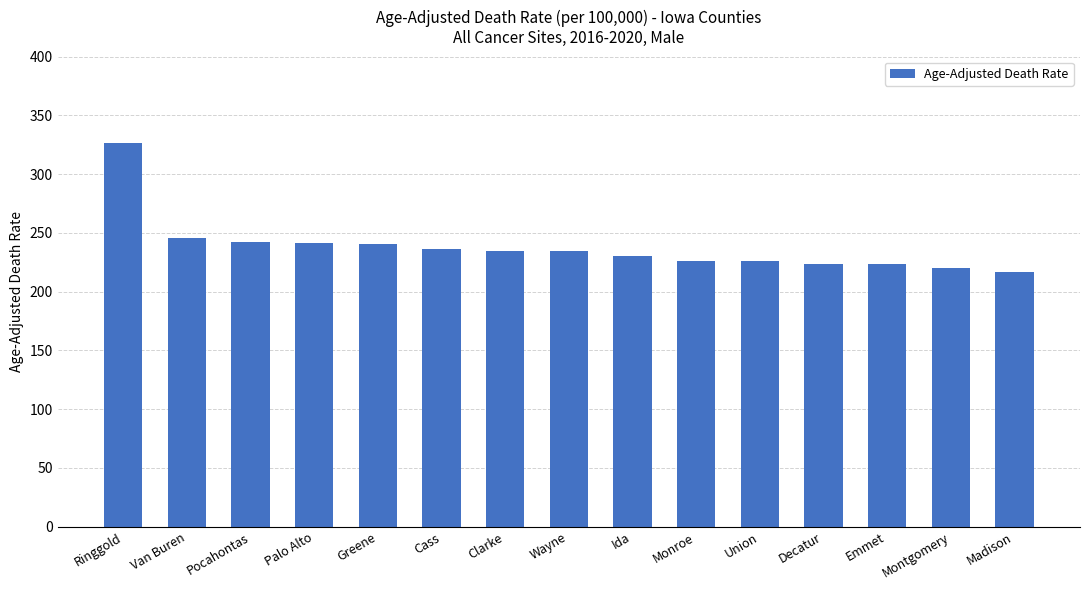

What is the maximum value shown in the chart?

326.4